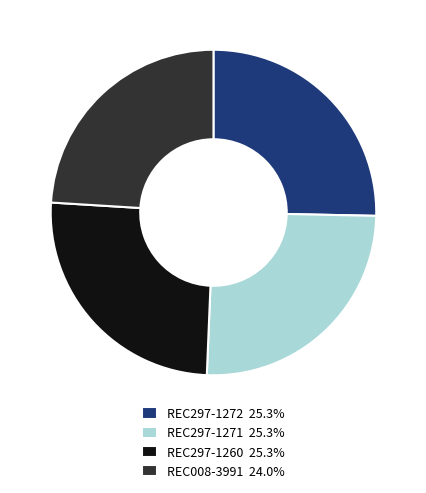

Is REC008-3991 the majority of the pie?

No